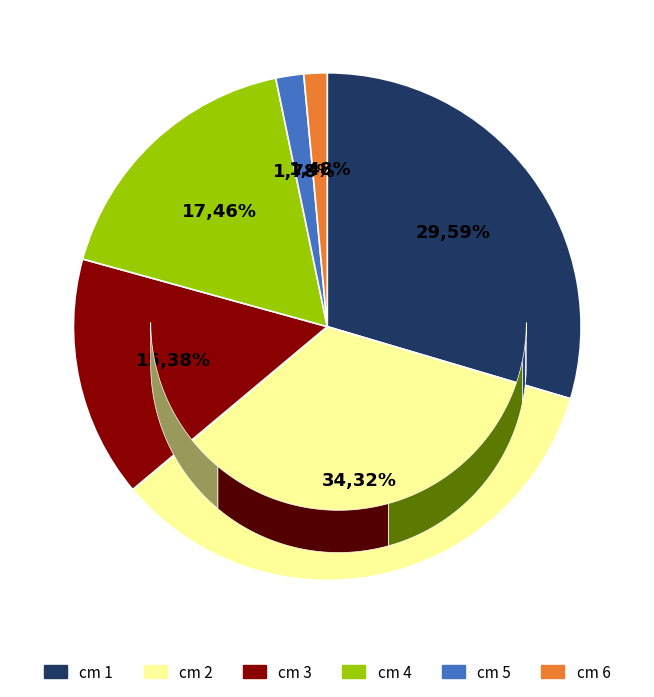

The 6 slice represents 16% of the pie. True or false?

False